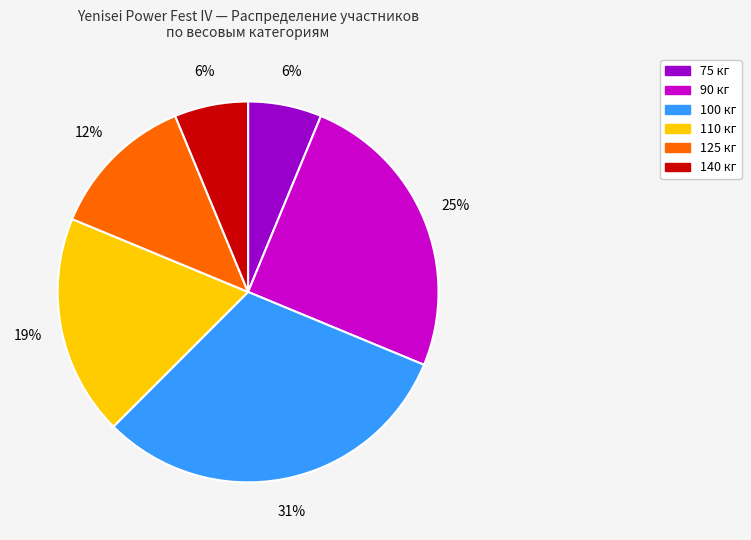

To the nearest percent, what is the average slice percentage?

17%